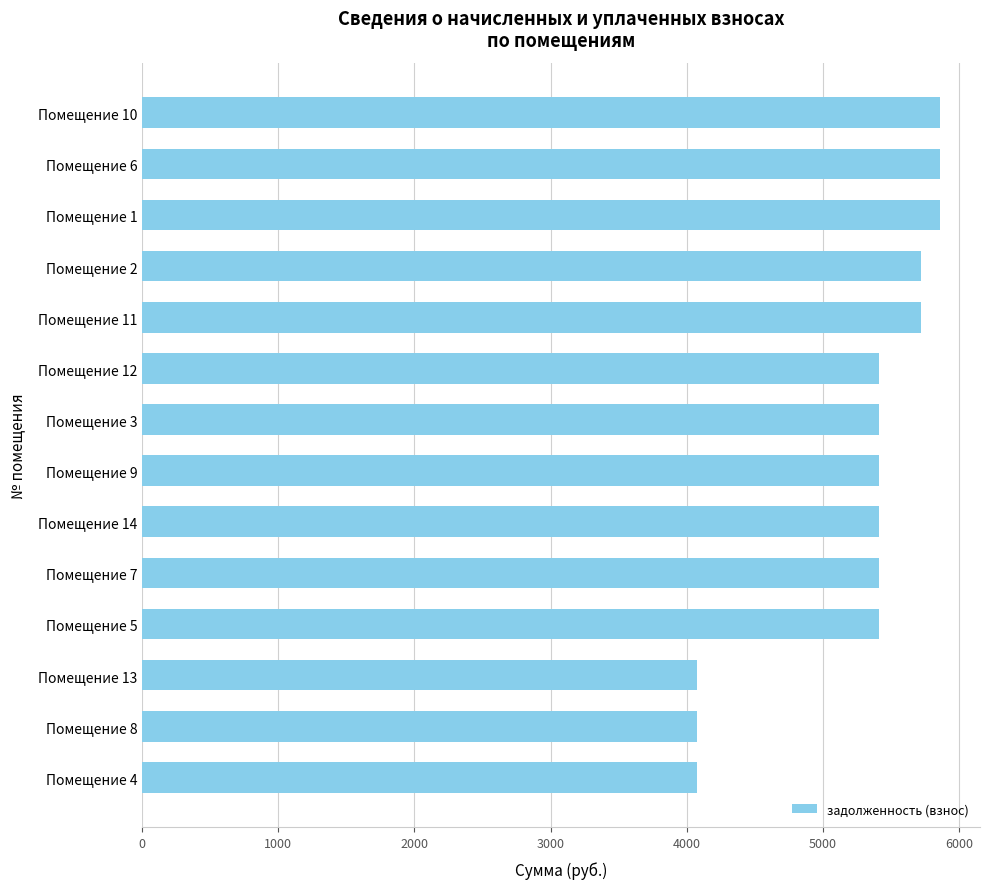

Is it true that the value at Помещение 9 is 7935.8?

False